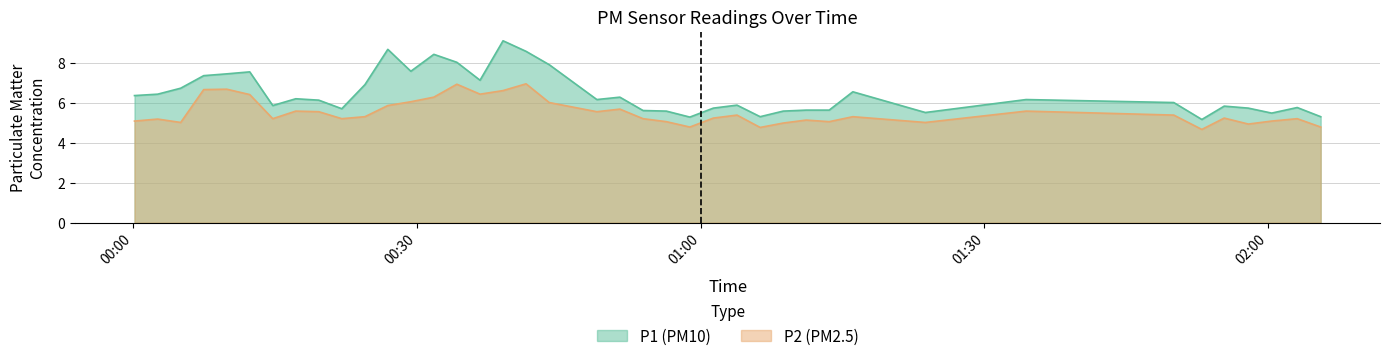

Which series has the largest total across all categories?

P1 (PM10)